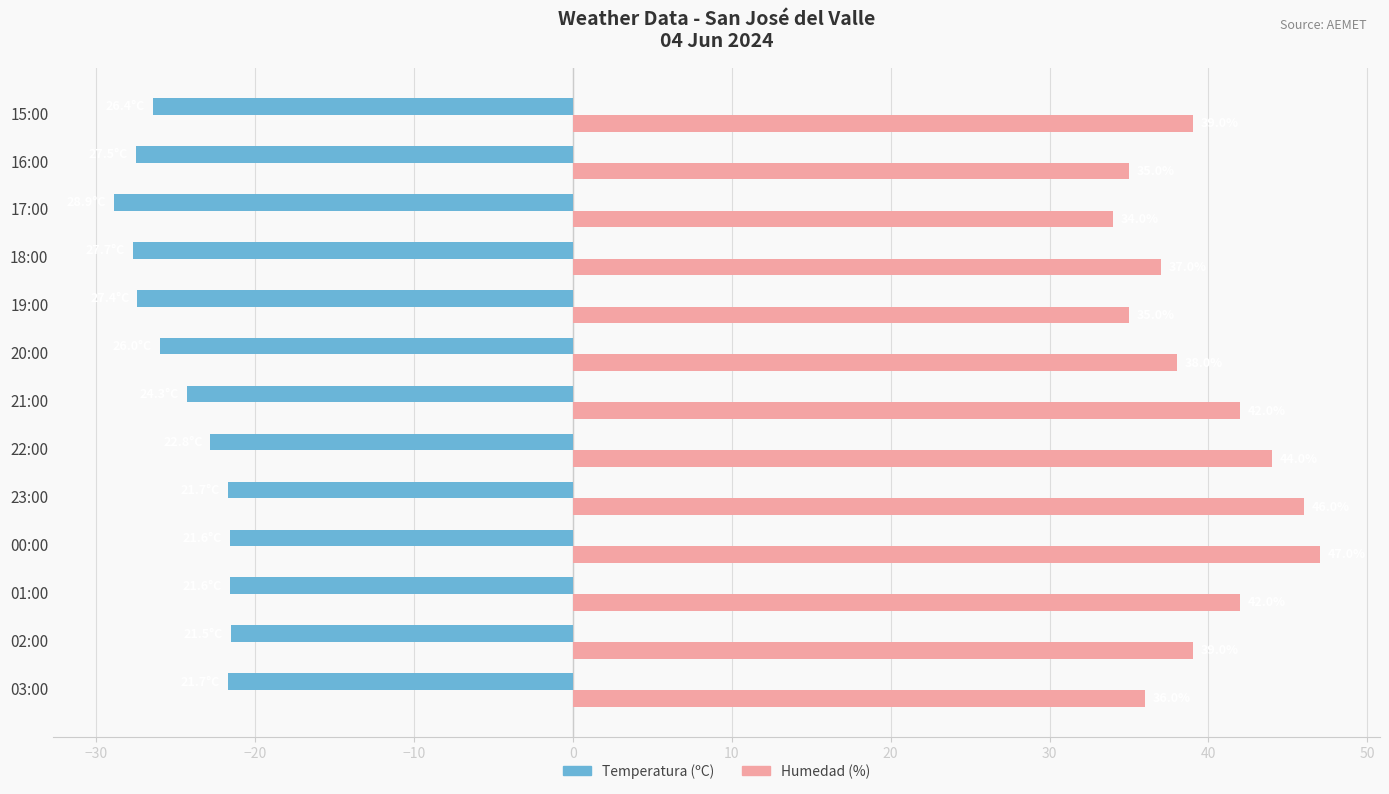

At which category is the sum across all series the highest?

00:00